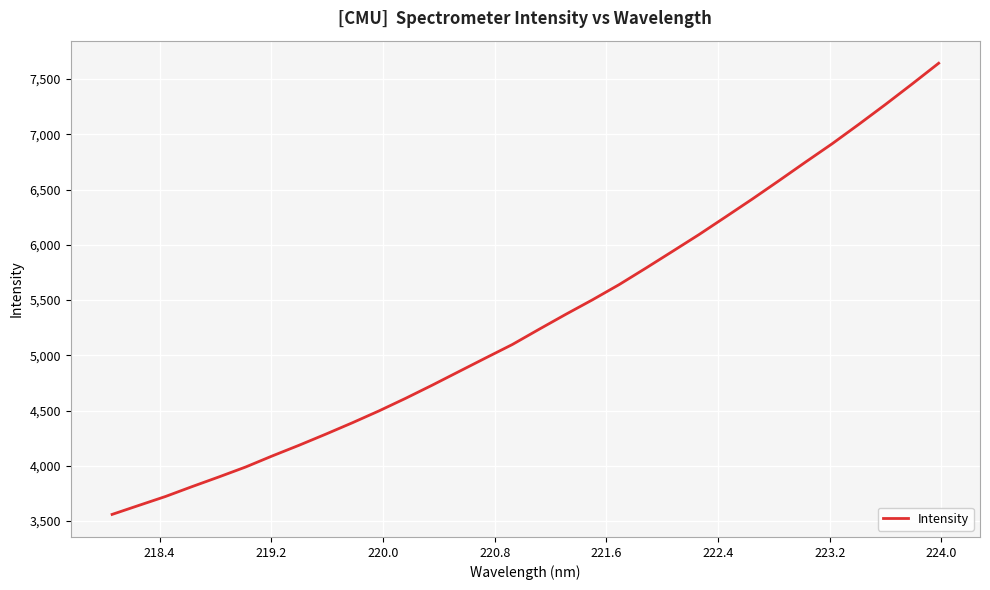

How many lines are shown in the chart?

1